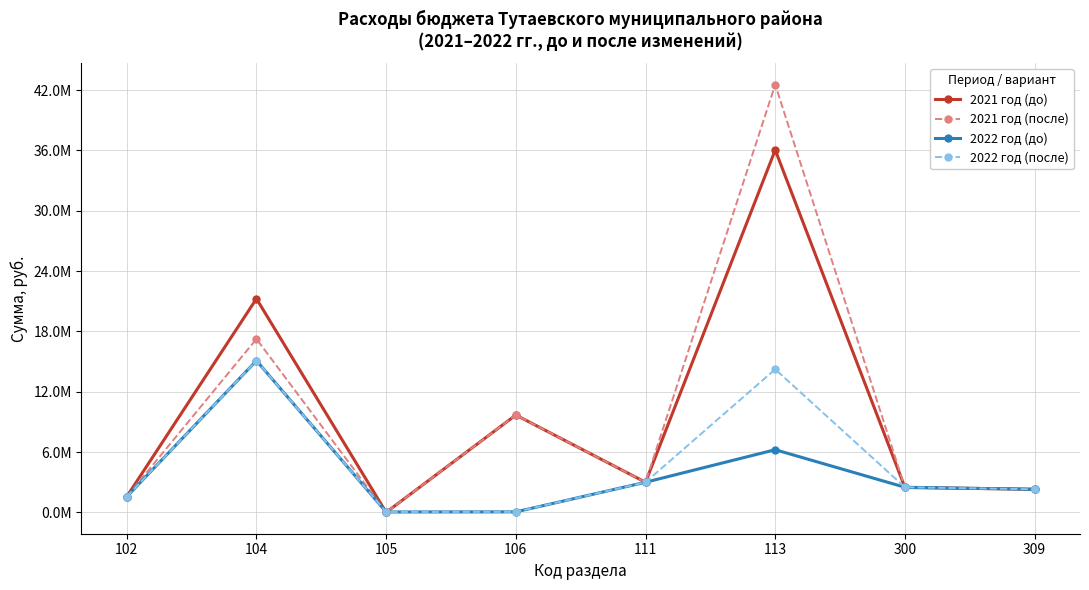

What value does the 2021 год (до) series have at 113, to the nearest 100?

36041100